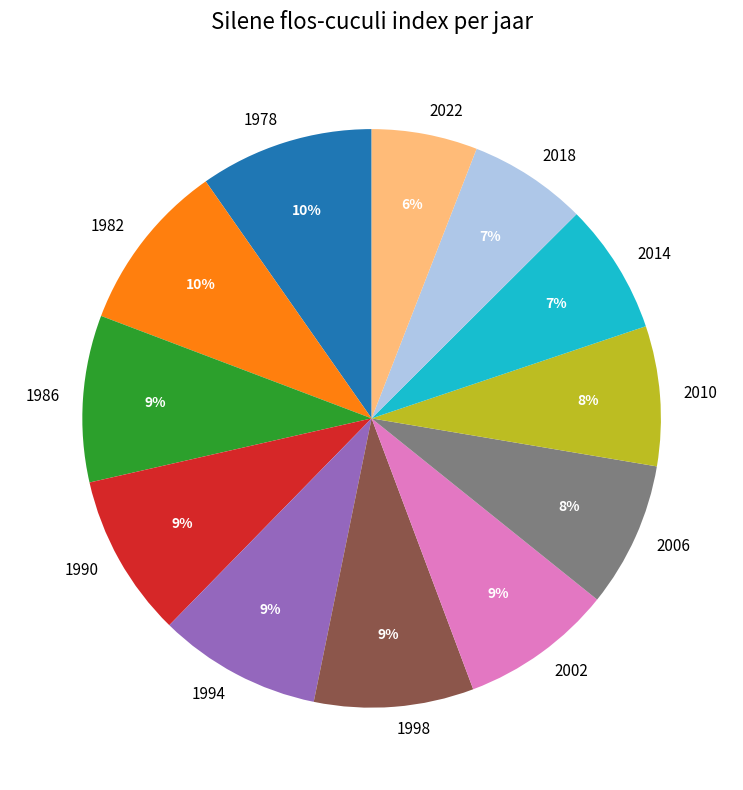

Does 1998 represent more than half of the total?

No